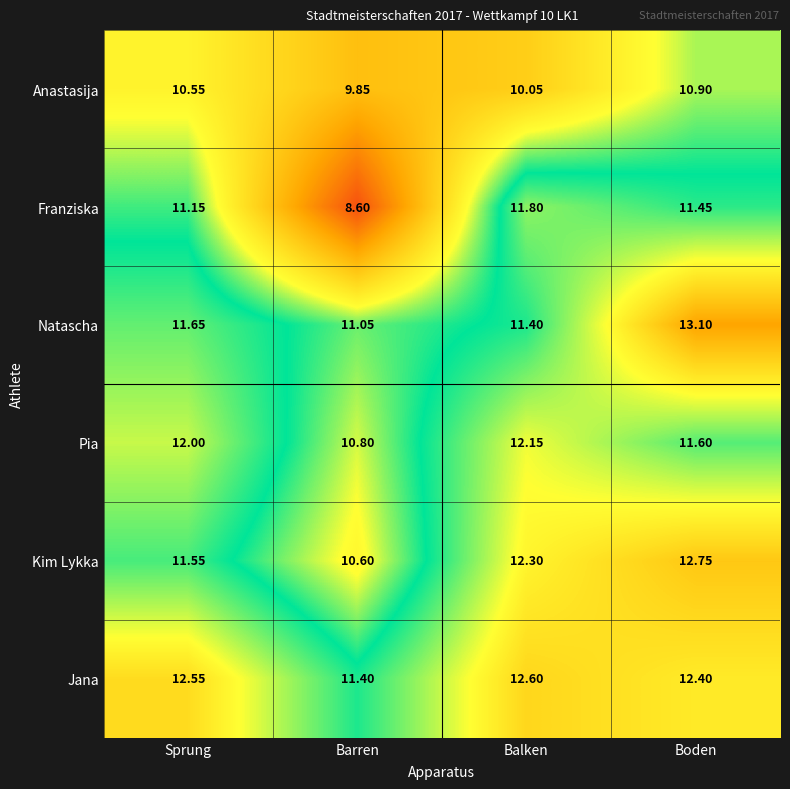

Which category has the lowest value in the Pia series?

Barren